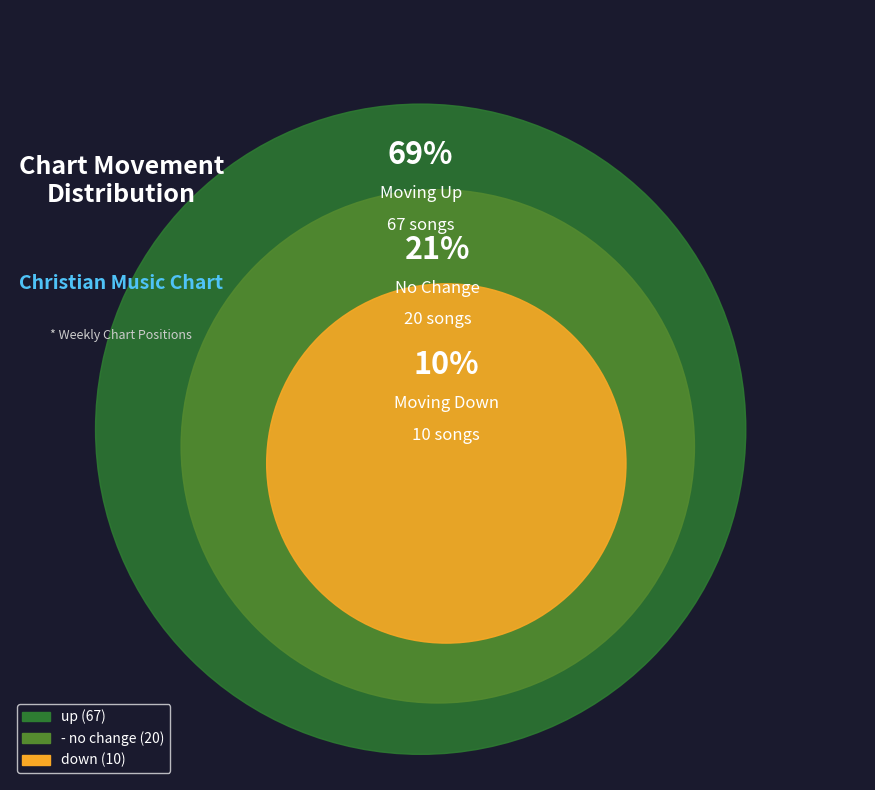

Is there any slice that represents more than half of the pie?

Yes